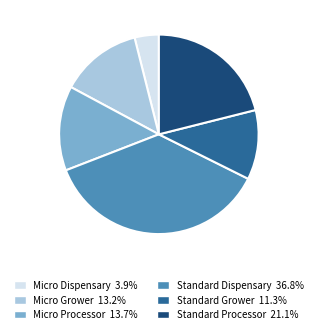

Do Micro Grower and Standard Grower together represent more than half of the pie?

No